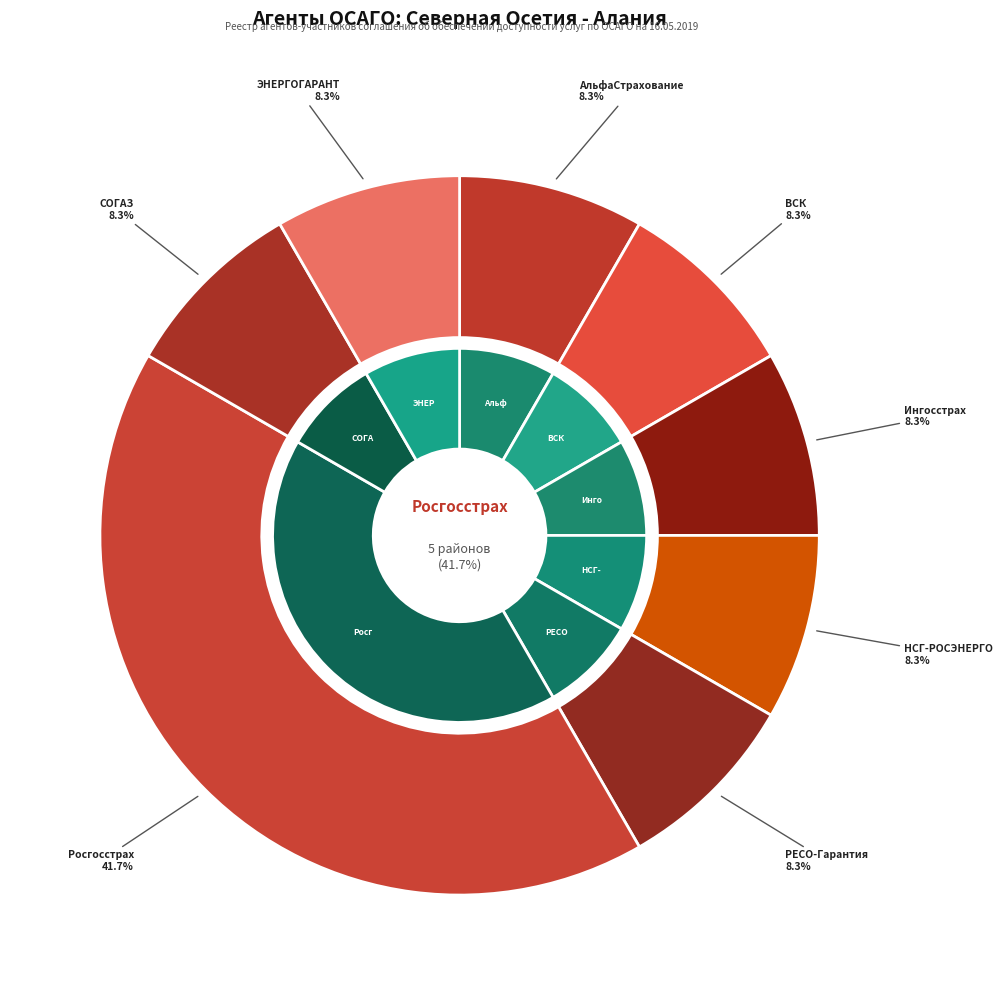

Combined, what portion of the pie is СОГАЗ and Ингосстрах?

16.7%